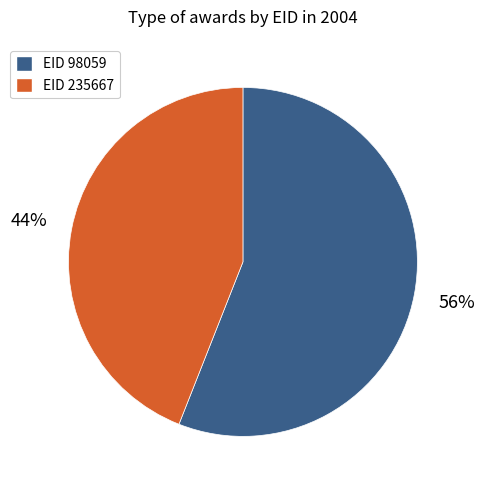

How many slices are in this pie chart?

2